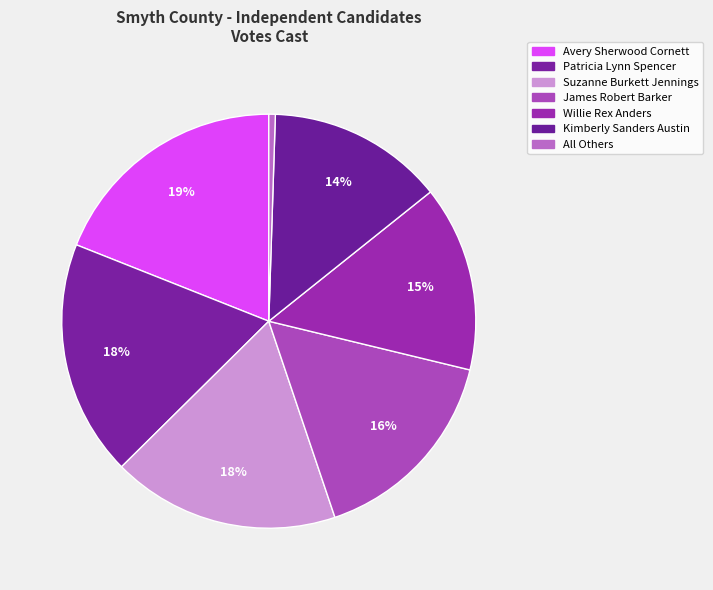

To the nearest percent, what percentage of the pie is Suzanne Burkett Jennings?

18%